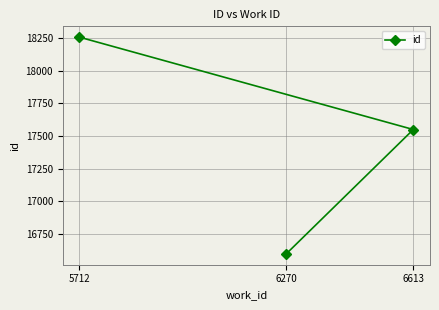

List the labels in order of value, smallest first.

6270, 6613, 5712